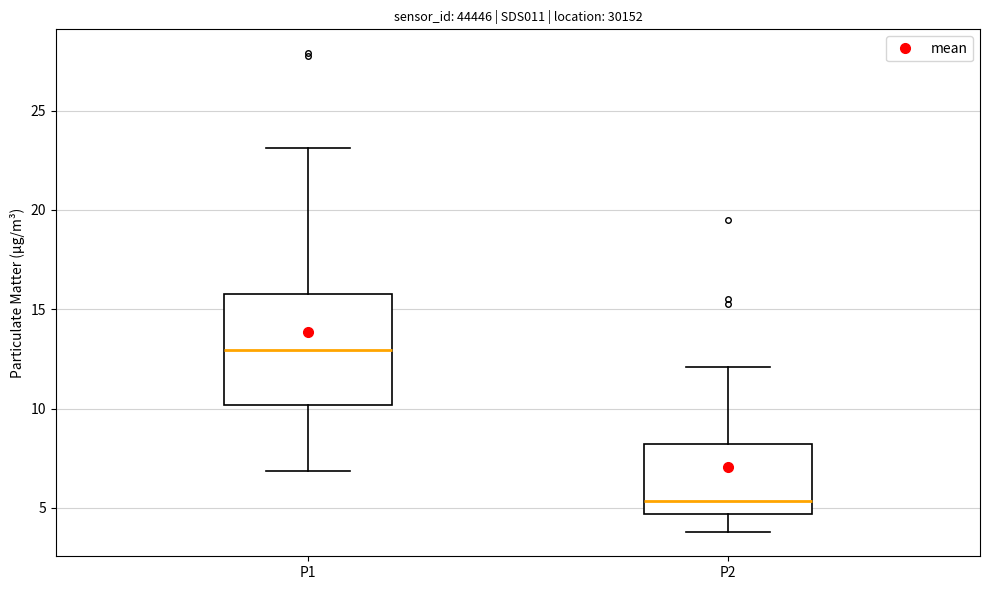

Comparing the boxes themselves (not the whiskers), which one is the tallest?

P1